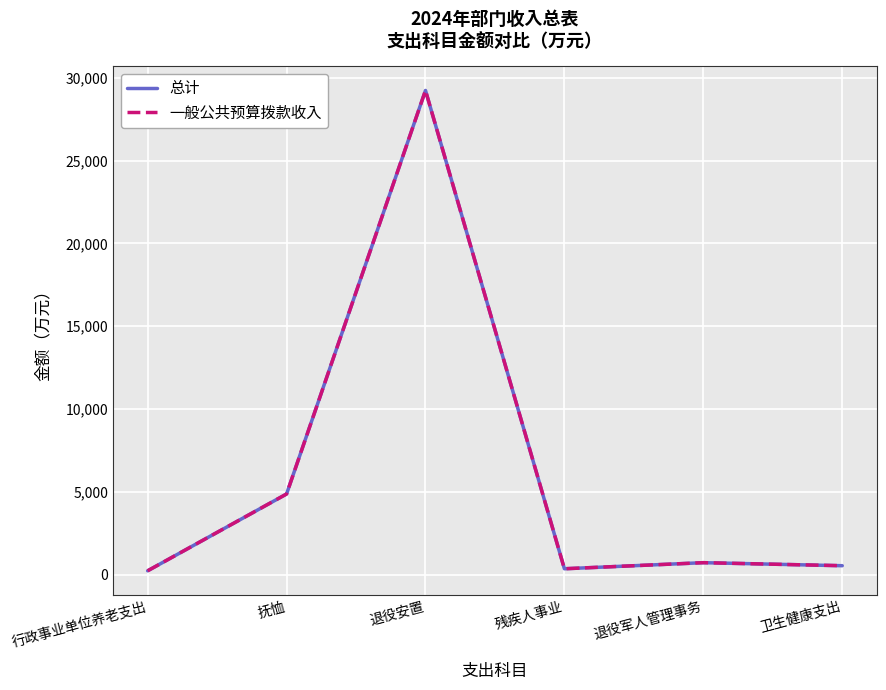

Does the chart display data point markers on the line(s)?

No